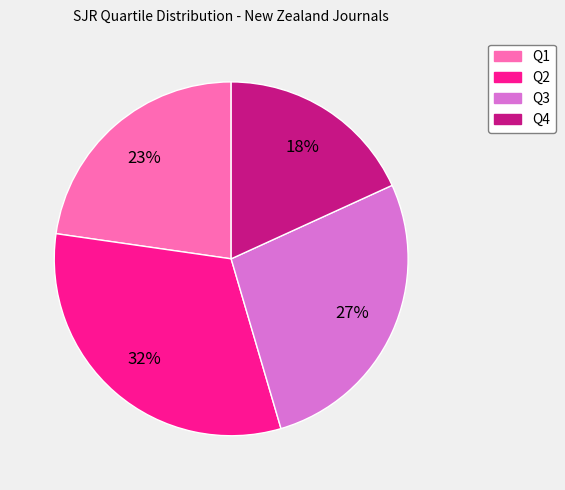

Which category has the smallest portion of the pie?

Q4